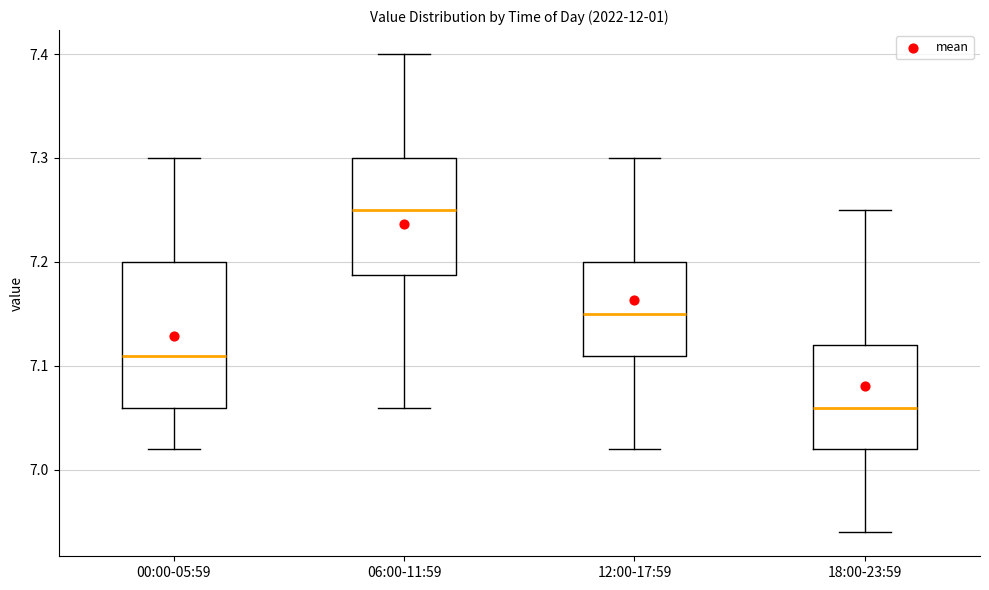

Which box is the tallest, from its lower edge to its upper edge?

00:00-05:59